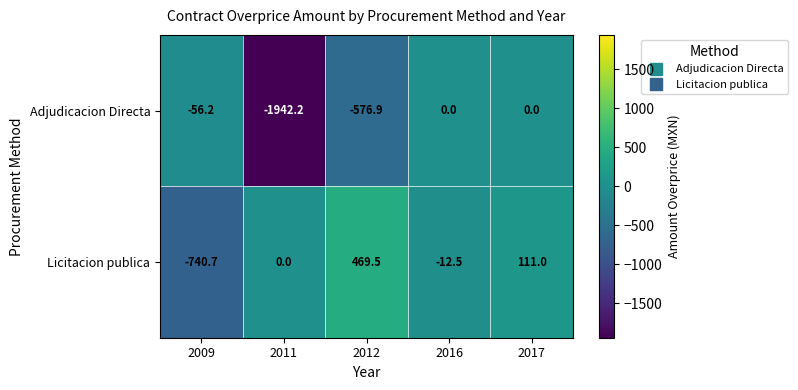

Count the number of data series in this chart.

2